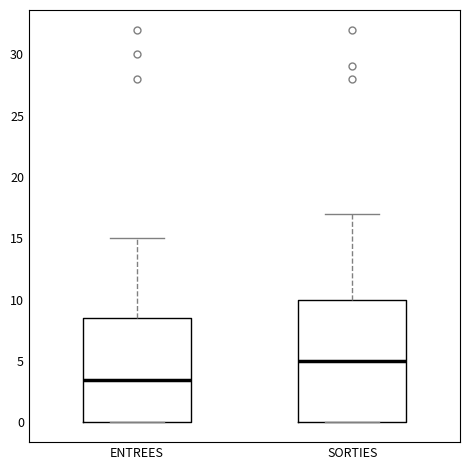

Reading left to right, transcribe this box plot: for each box, give where its median line is, the range the box spans, and where its two whiskers end, as read against the y-axis. The values are not printed on the chart, so give them approximately, as read against the axis.

ENTREES: median 3.5, box 0.0 to 8.5, whiskers 0.0 to 15.0
SORTIES: median 5.0, box 0.0 to 10.0, whiskers 0.0 to 17.0